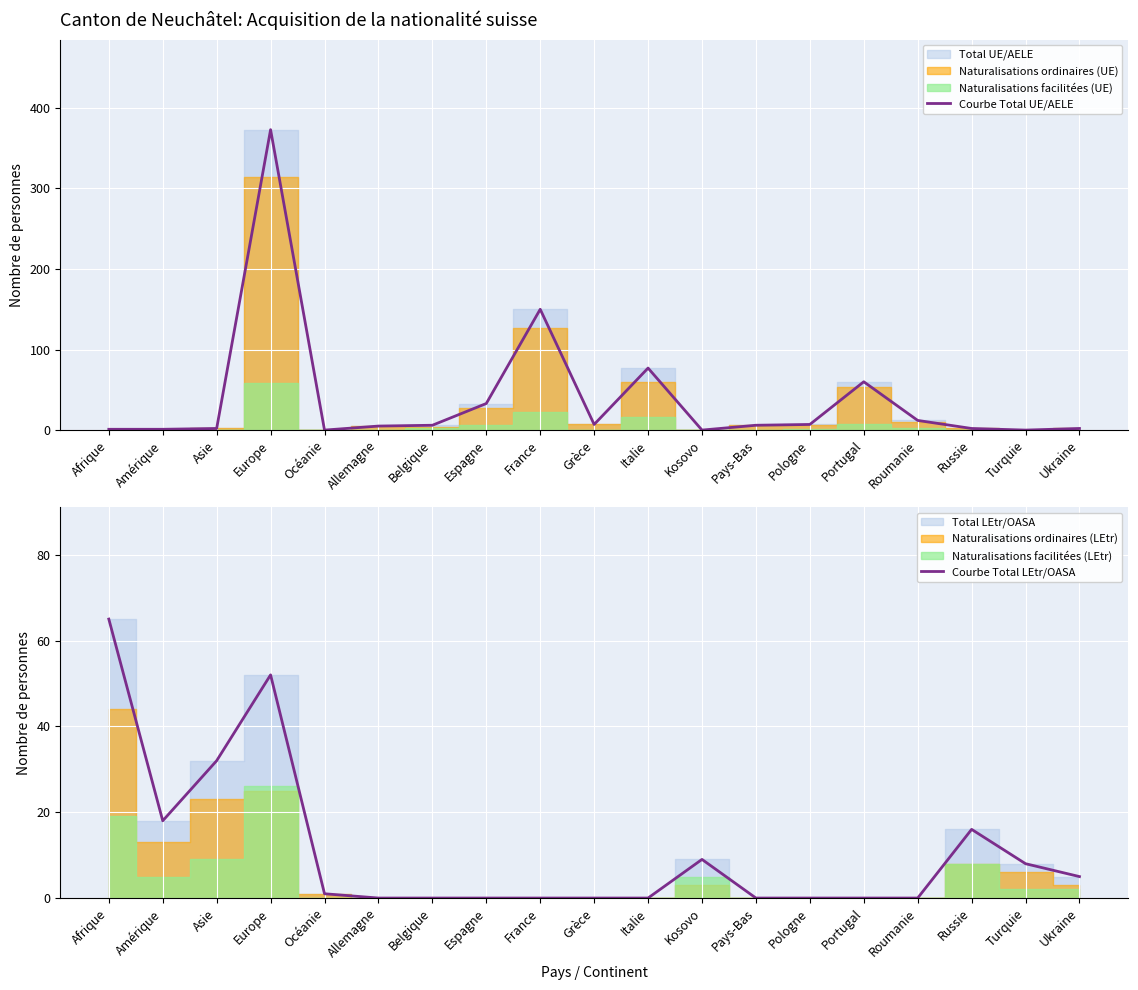

What is the total value across all series at Océanie?

1